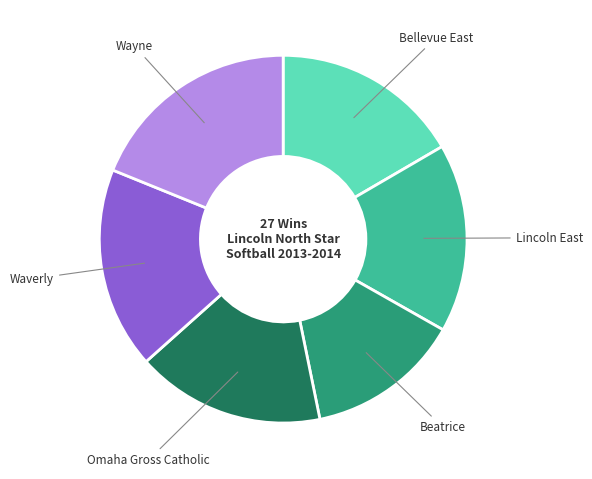

Does any single category account for the majority?

No